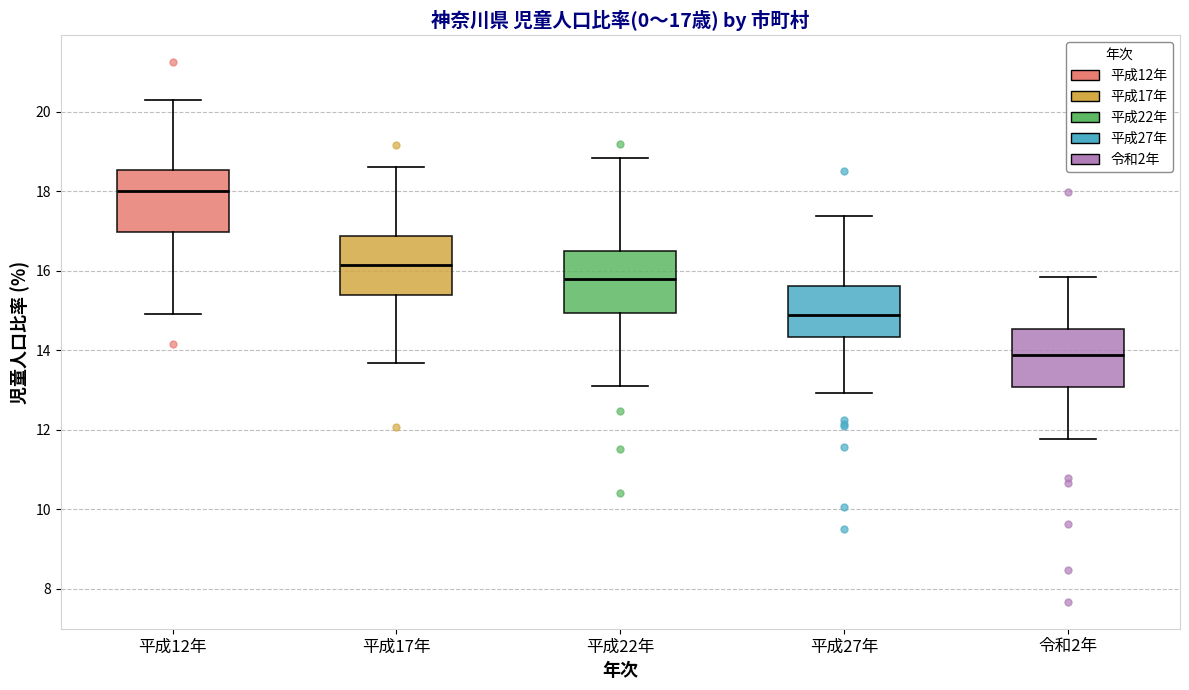

Which box's median line is the lowest?

令和2年